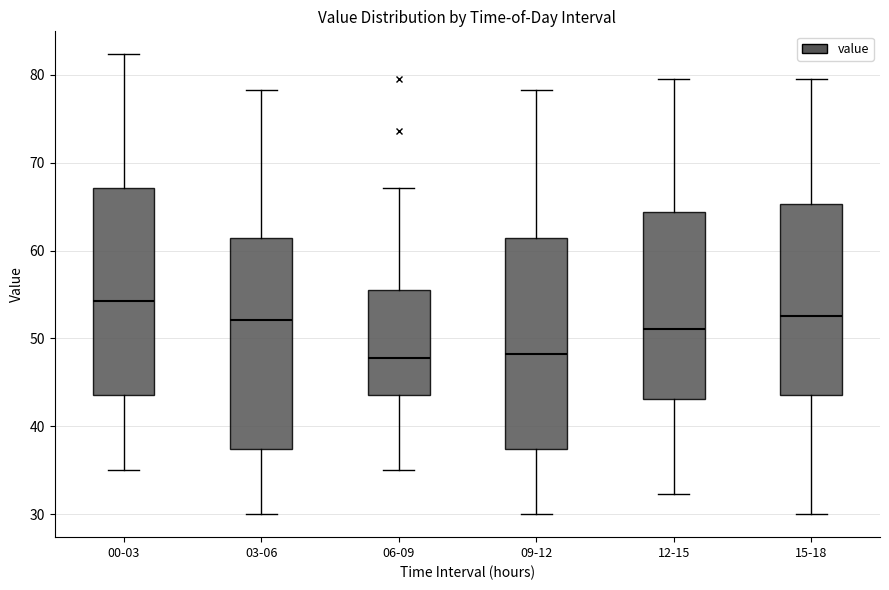

Reading left to right, read every box against the y-axis: the position of its median line, the range the box covers, and the ends of its whiskers. The values are not printed on the chart, so give them approximately, as read against the axis.

00-03: median 54, box 44 to 67, whiskers 35 to 82
03-06: median 52, box 37 to 61, whiskers 30 to 78
06-09: median 48, box 44 to 55, whiskers 35 to 67
09-12: median 48, box 37 to 61, whiskers 30 to 78
12-15: median 51, box 43 to 64, whiskers 32 to 80
15-18: median 53, box 44 to 65, whiskers 30 to 80